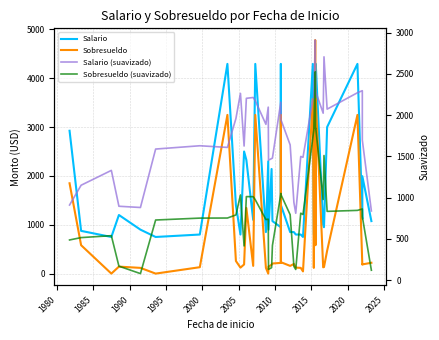

Is this an area chart (filled region under the line)?

No